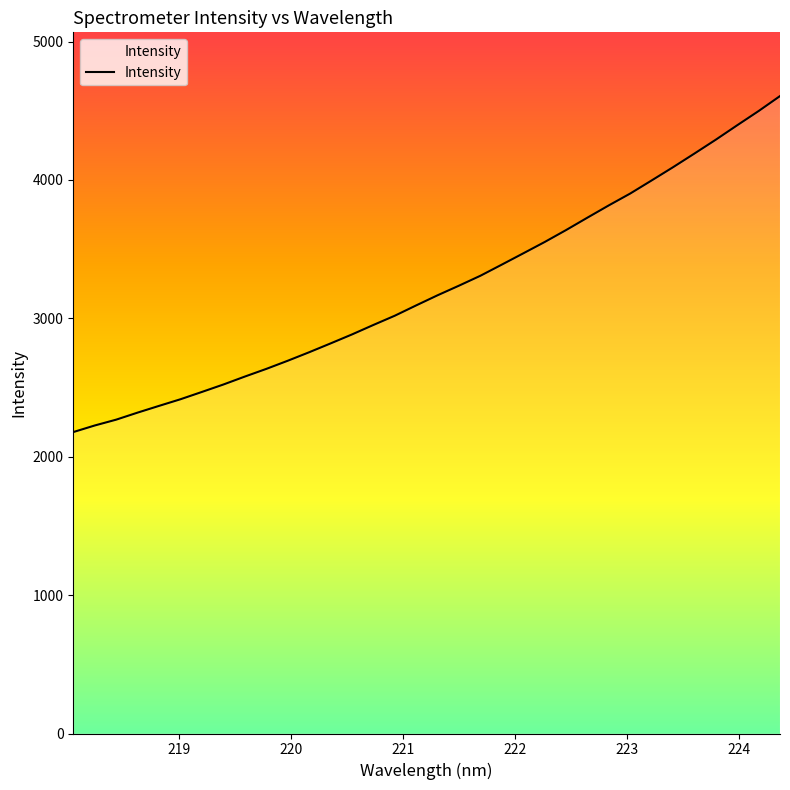

What is the difference between the maximum and minimum values?

2427.7